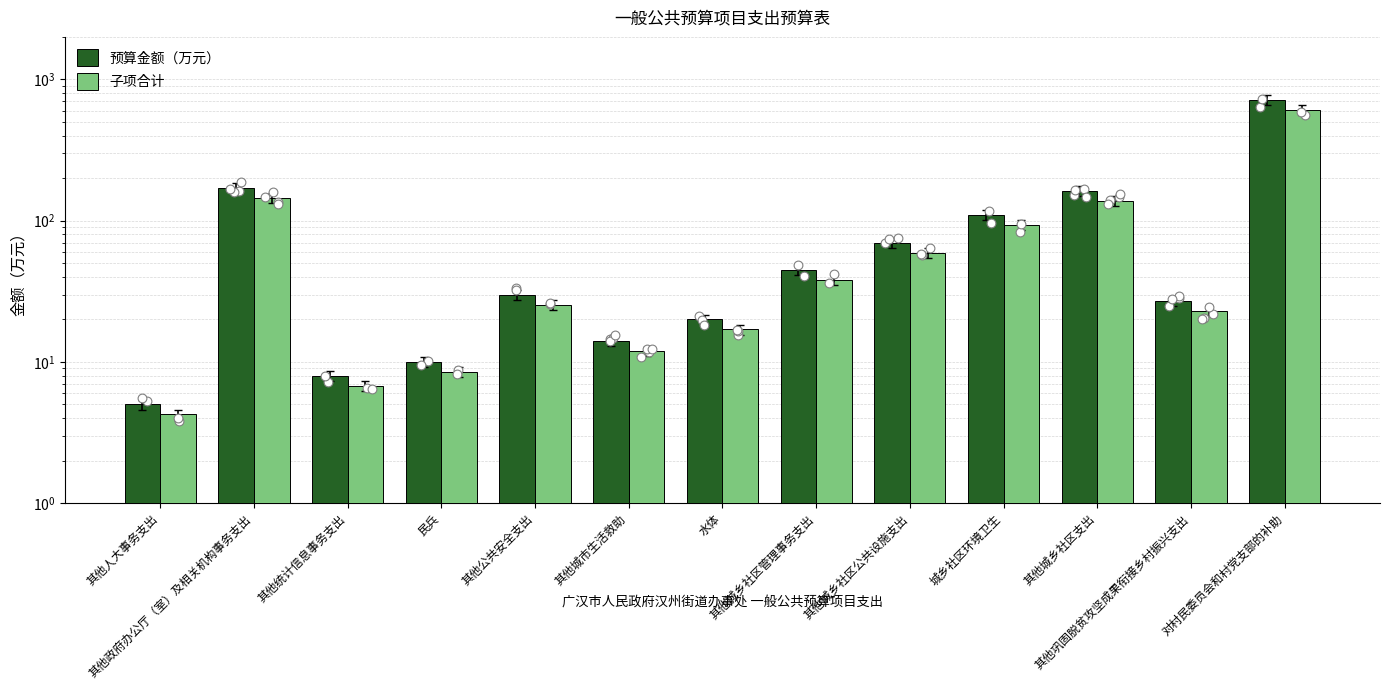

Which series contains the lowest Y value?

子项合计